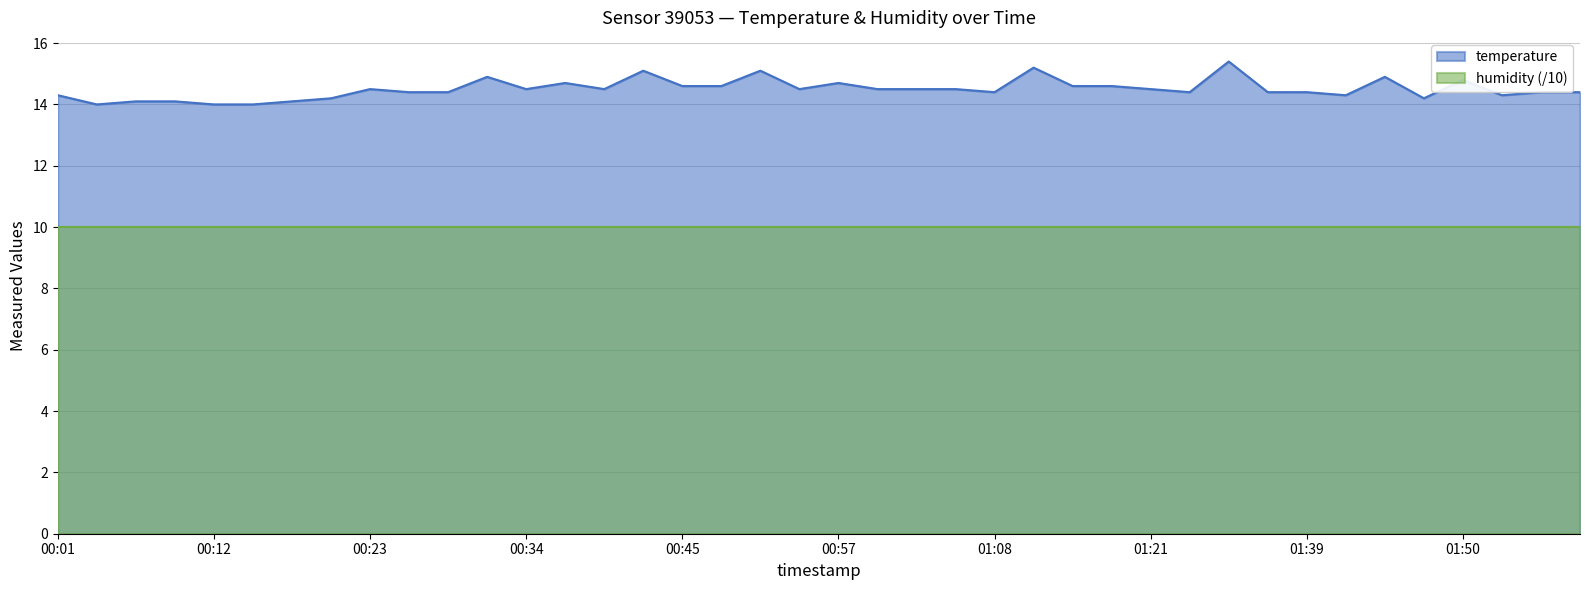

Is it true that the value at 01:45 is 14.9?

True